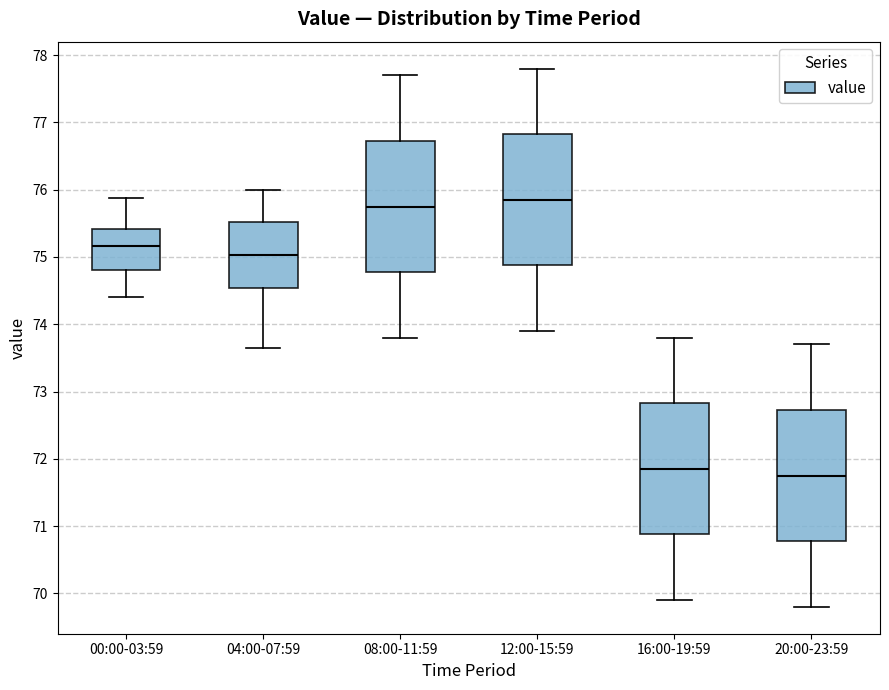

Where is the lower edge of the box for 16:00-19:59 on the y-axis? The values are not printed on the chart, so give them approximately, as read against the axis.

70.9